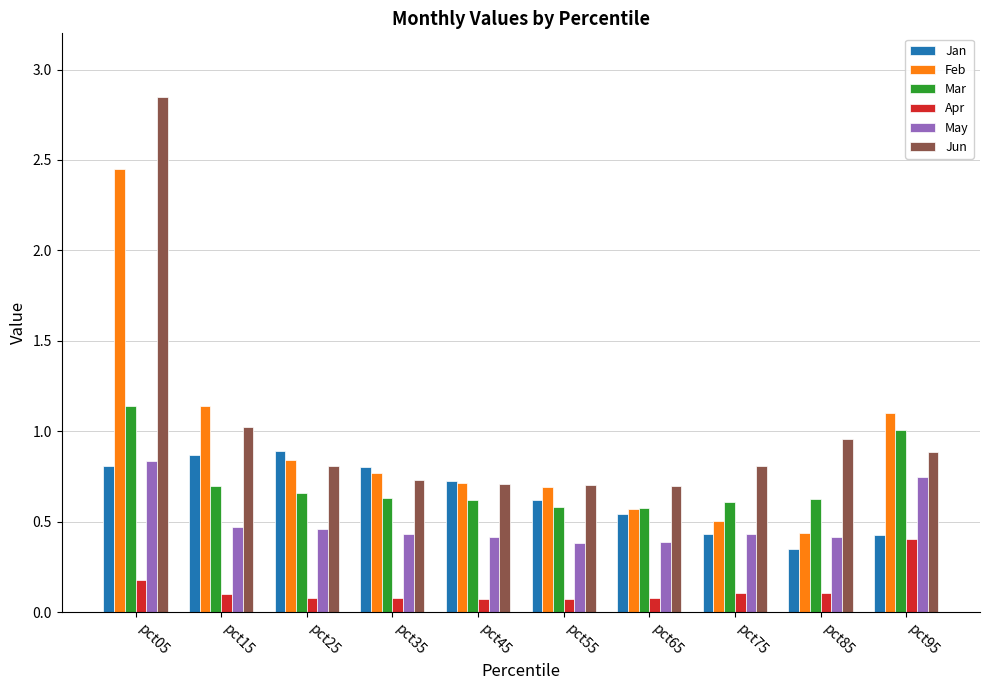

What is the total value across all series at pct15?

4.3